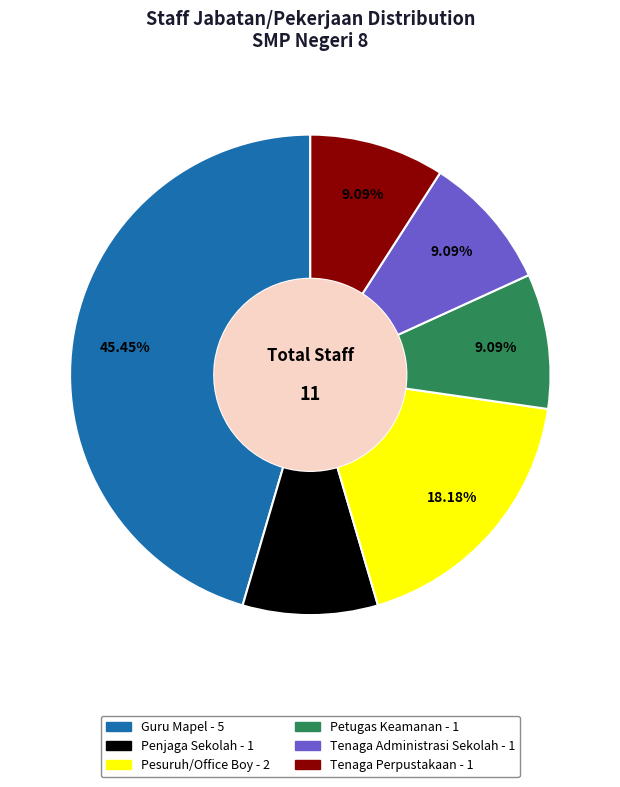

How many segments does this pie chart have?

6